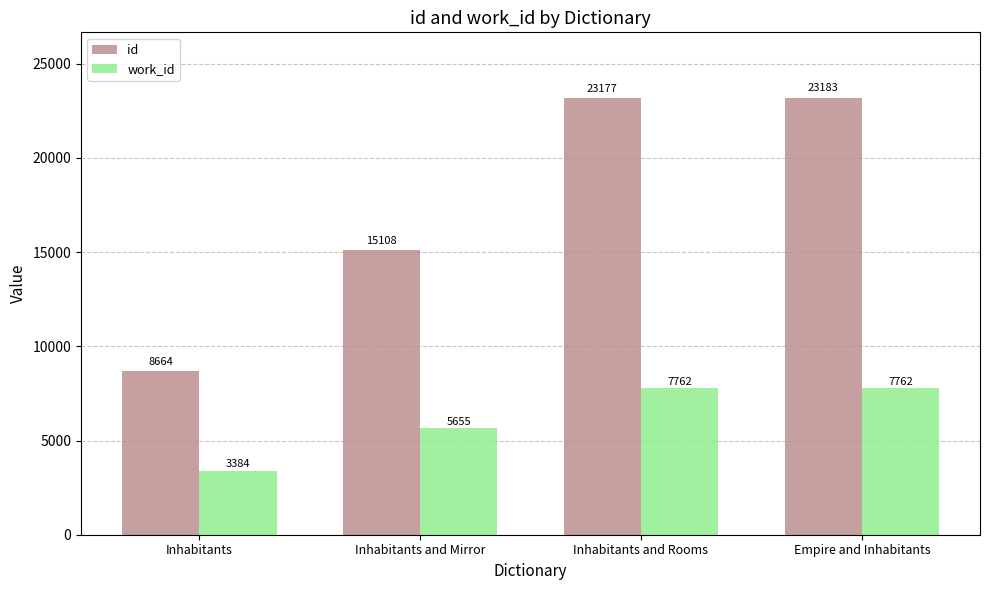

The value of id at Inhabitants is 8664. True or false?

True